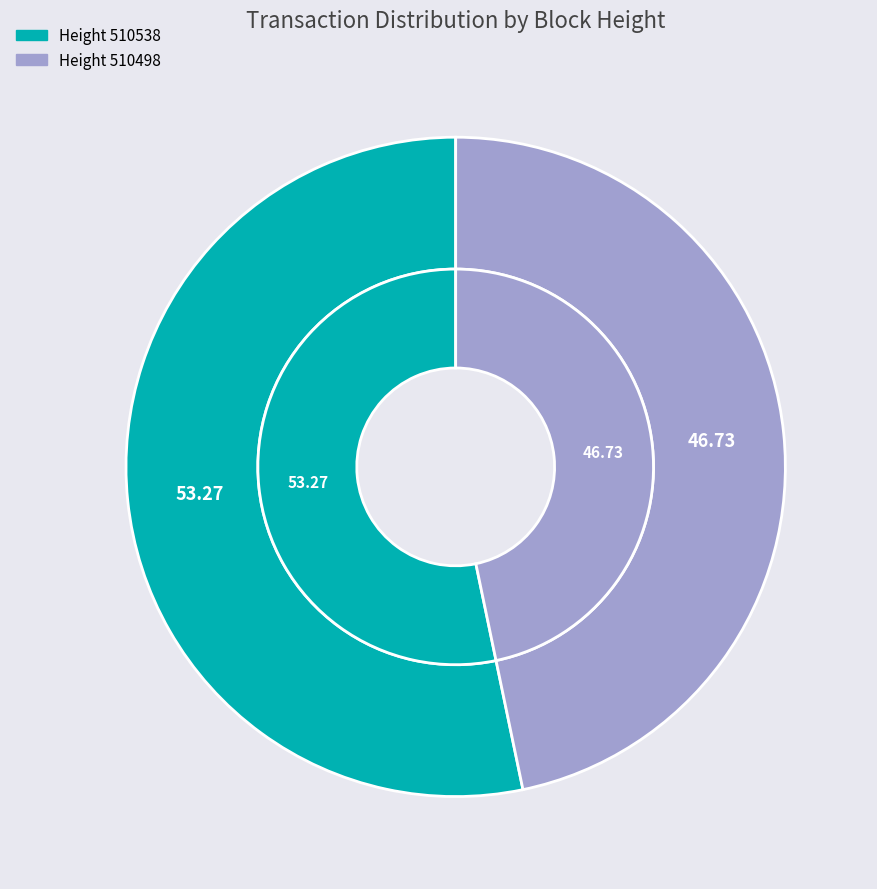

To the nearest percent, what is the average slice percentage?

50%